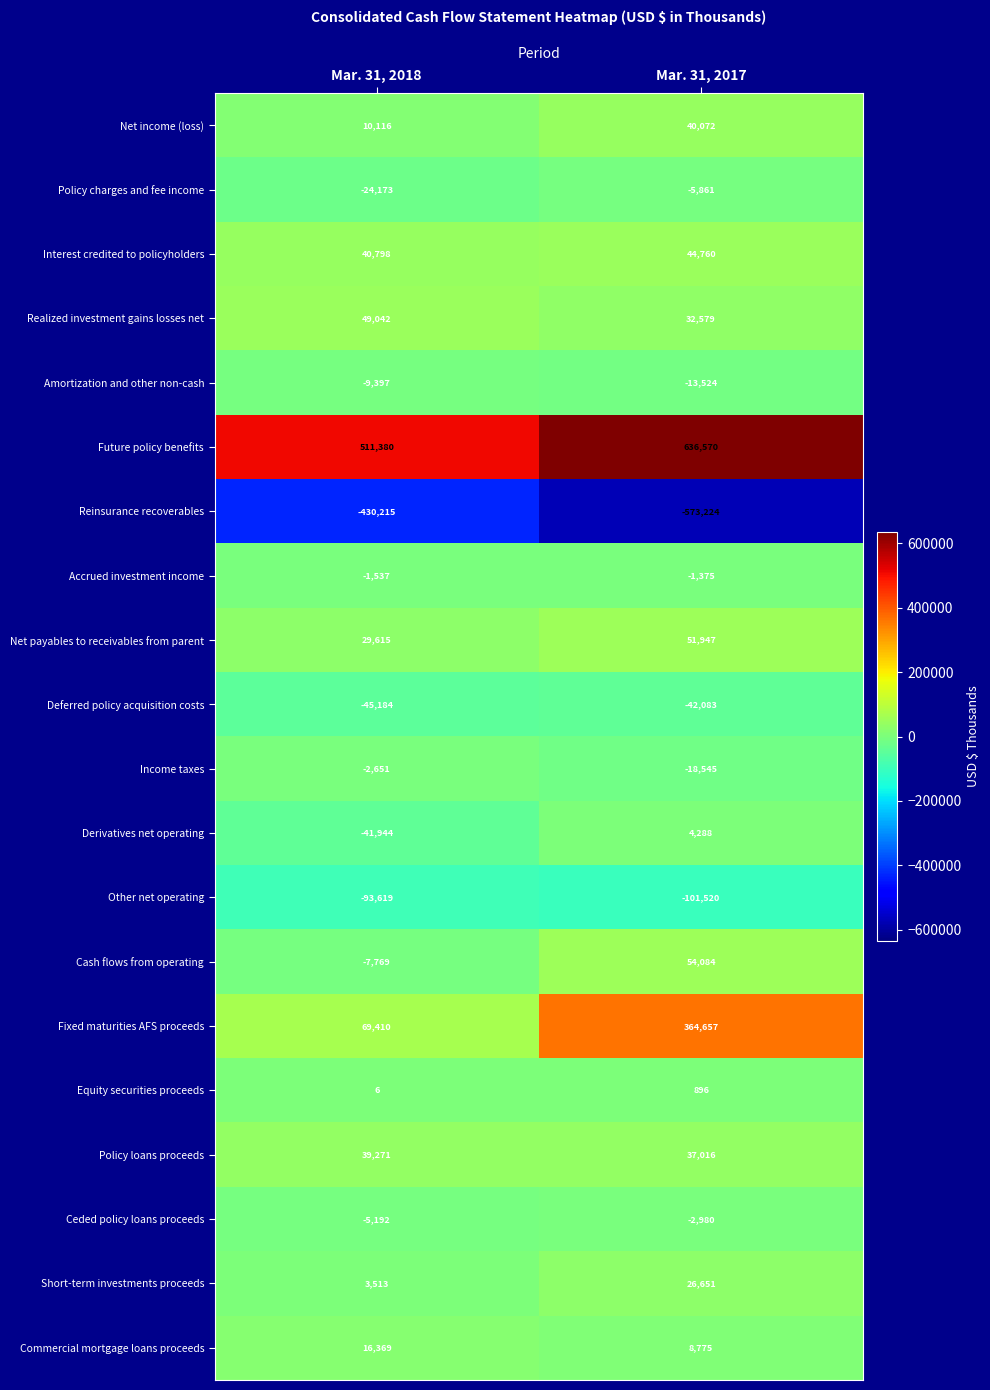

True or false: Realized investment gains losses net has a value of 65745 at Mar. 31, 2018.

False